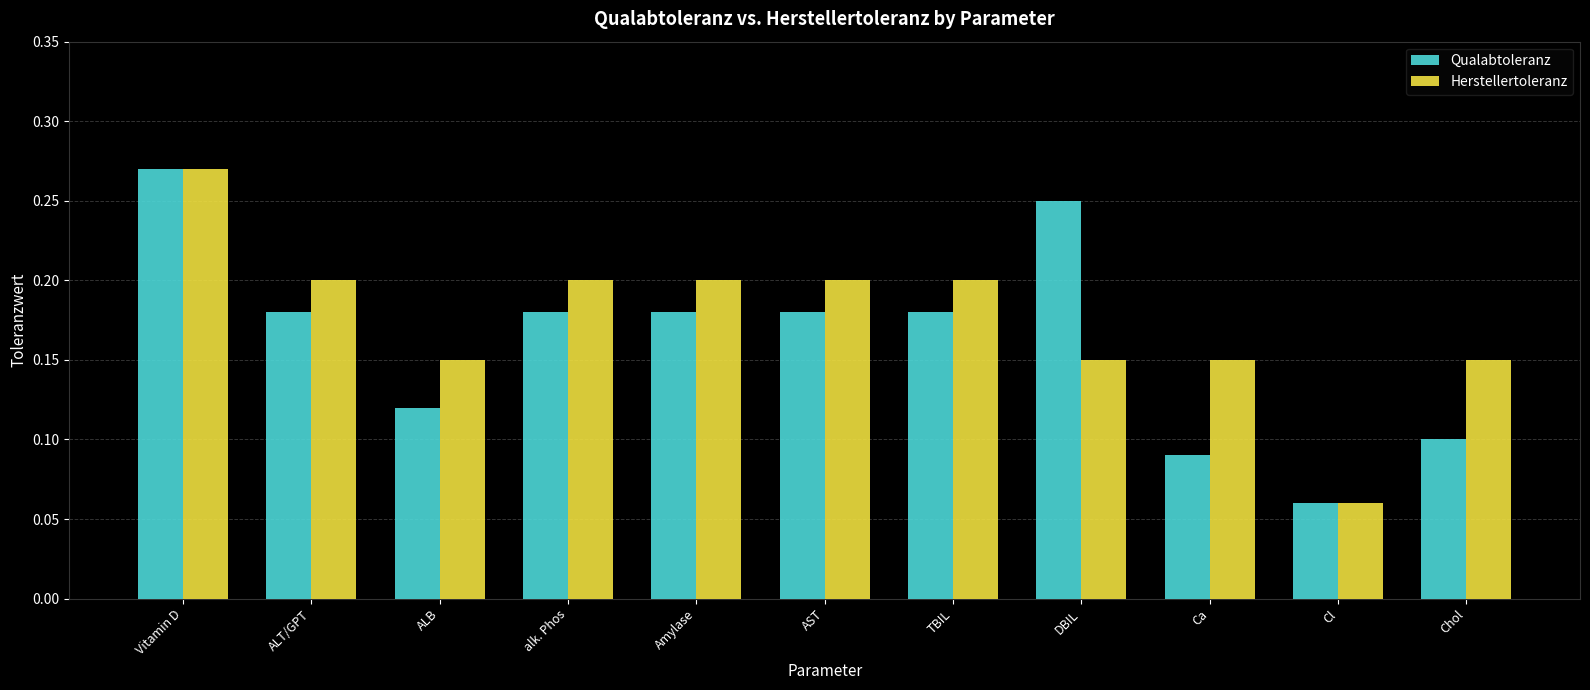

Rank the series at alk. Phos from highest to lowest value.

Herstellertoleranz, Qualabtoleranz